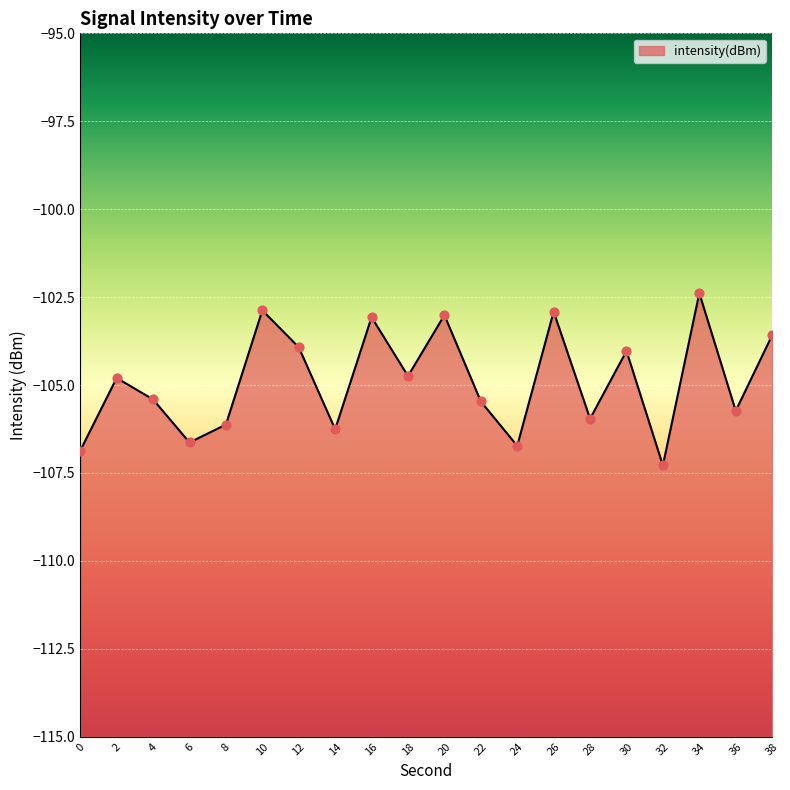

What is the change in value from 20 to 38?

-0.6